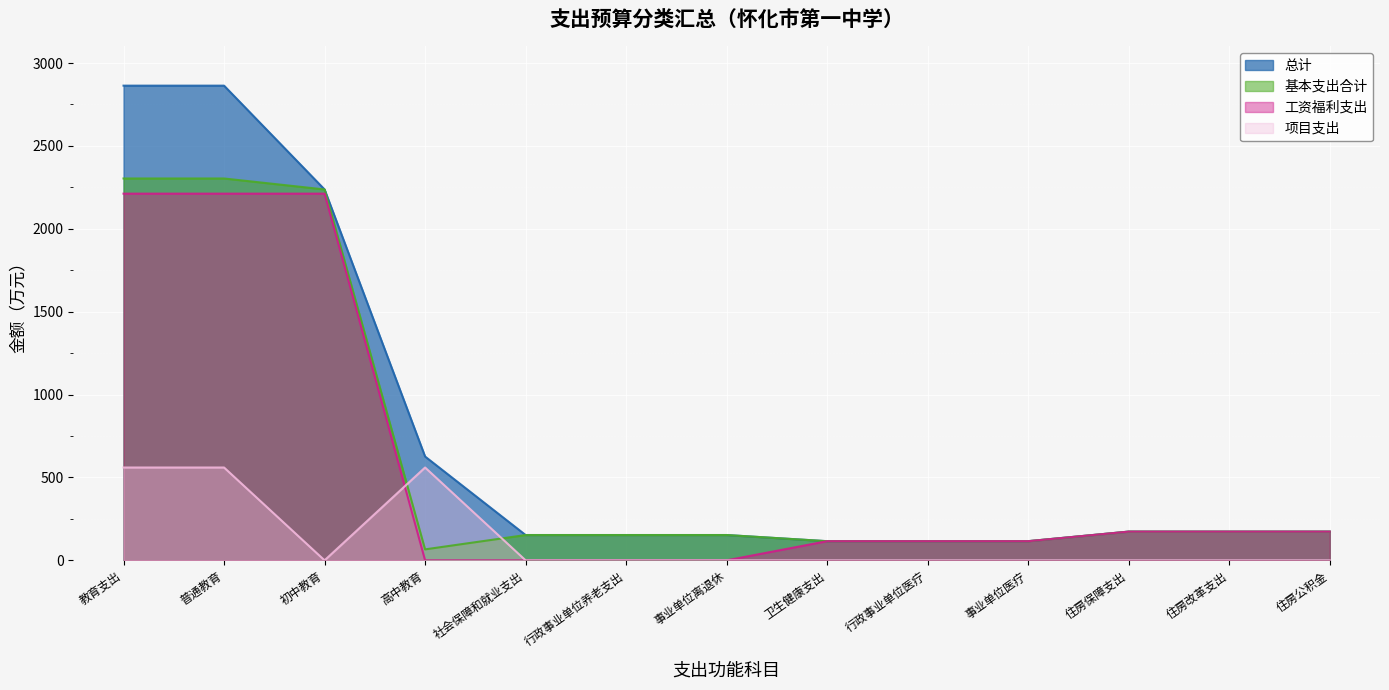

What is the lowest value of the 总计 series?

115.6